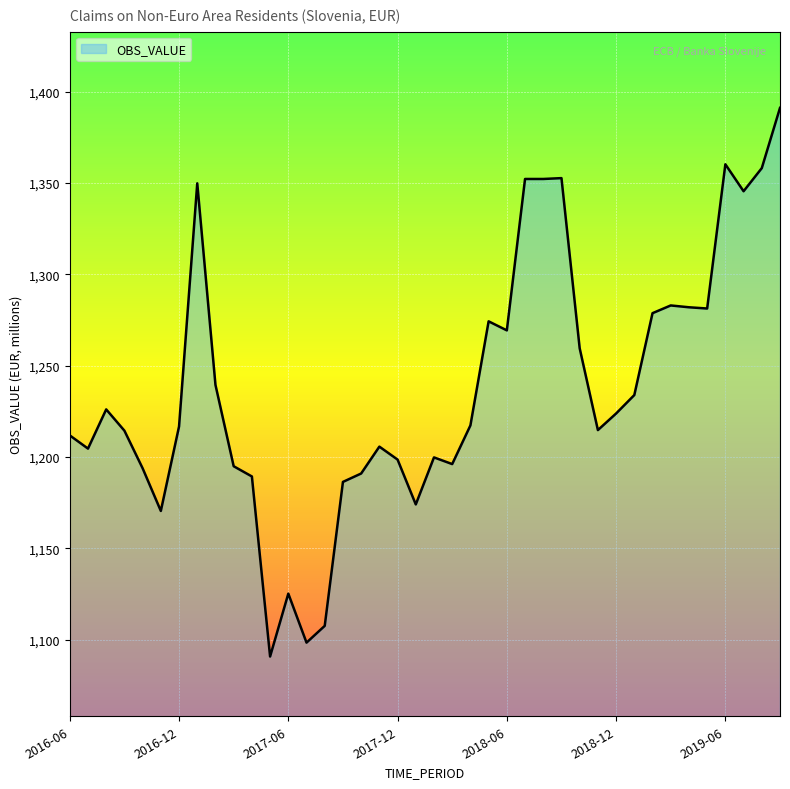

What is the smallest value displayed?

1090.7